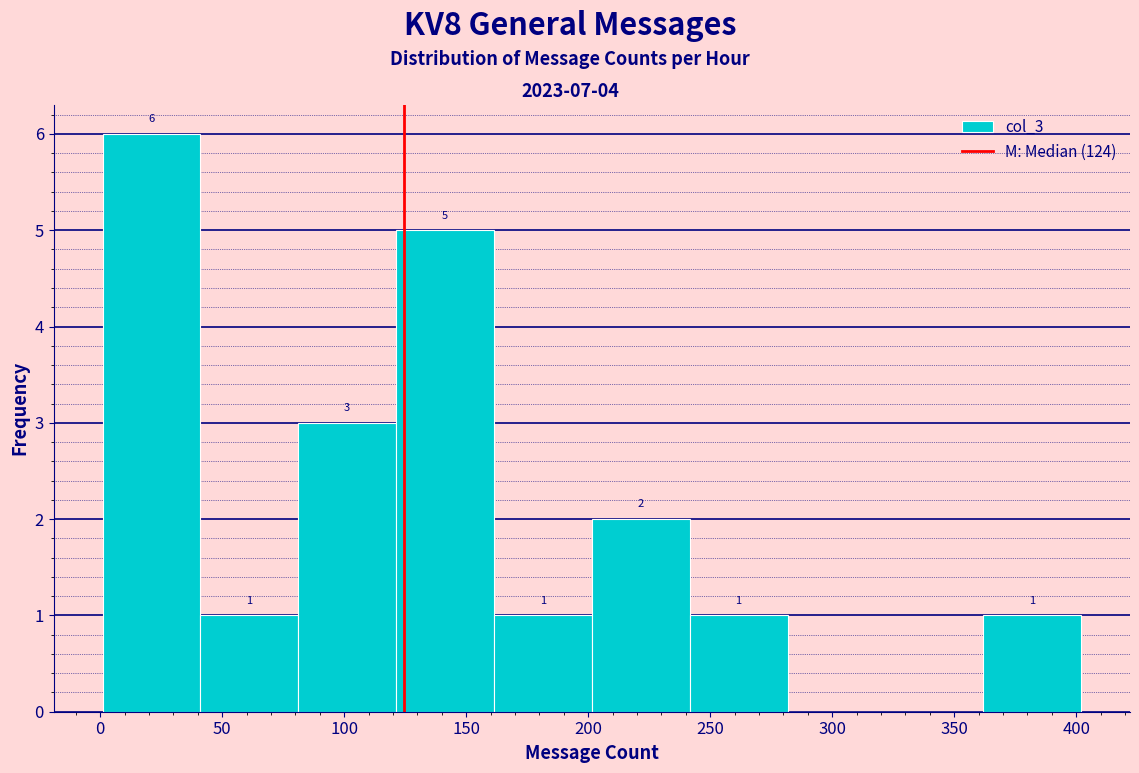

Over which range of the x-axis is the bar tallest?

0 to 40